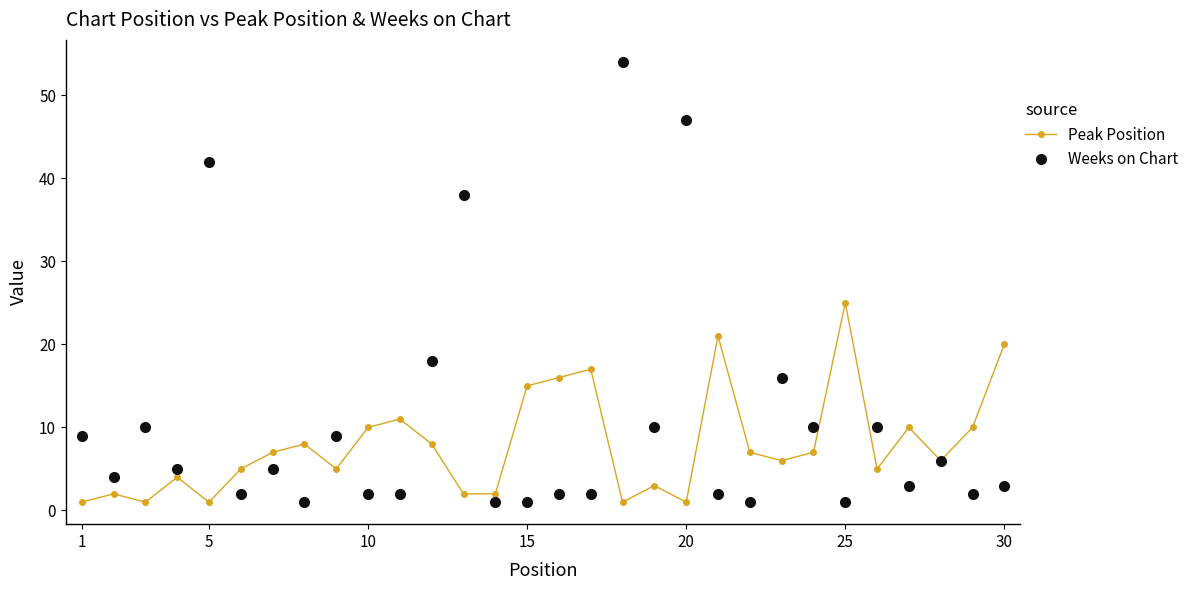

Does the chart have visible grid lines?

No